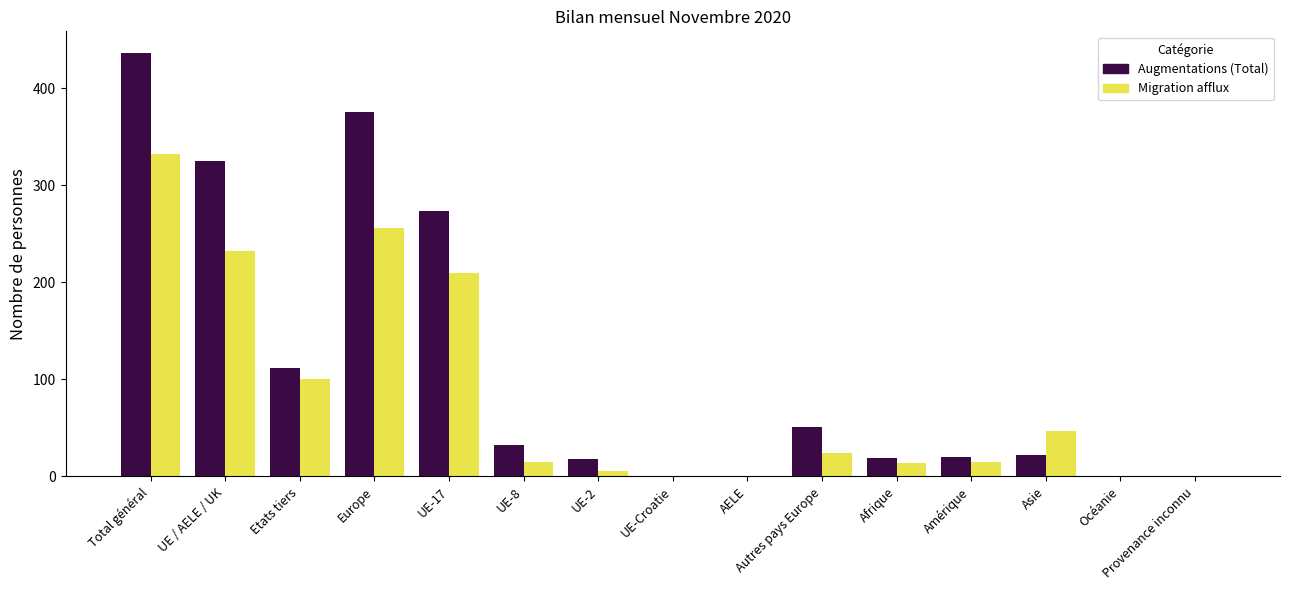

What is the difference between the Migration afflux values at Provenance inconnu and Asie?

47